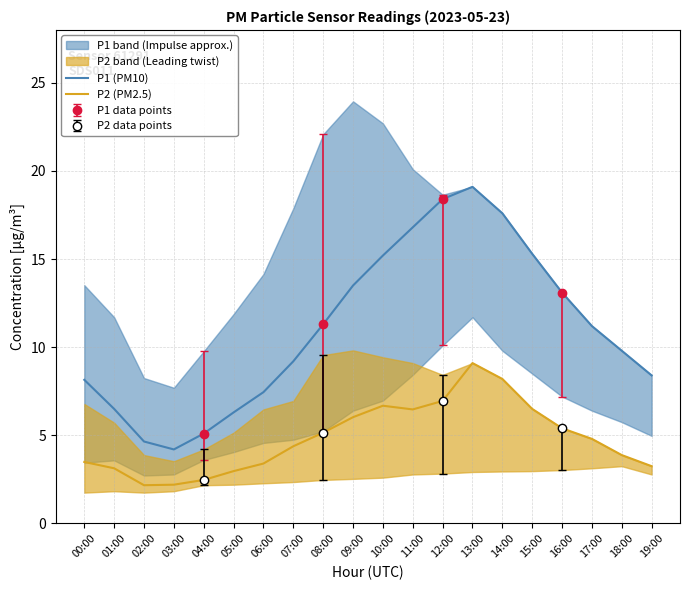

Reading left to right, list all the values displayed in this chart.

P1 (PM10): 8.2	6.5	4.7	4.2	5.1	6.3	7.5	9.2	11.3	13.5	15.2	16.8	18.4	19.1	17.6	15.3	13.1	11.2	9.8	8.4
P2 (PM2.5): 3.5	3.1	2.2	2.2	2.5	3.0	3.4	4.4	5.2	6.0	6.7	6.5	7.0	9.1	8.2	6.5	5.4	4.8	3.9	3.2